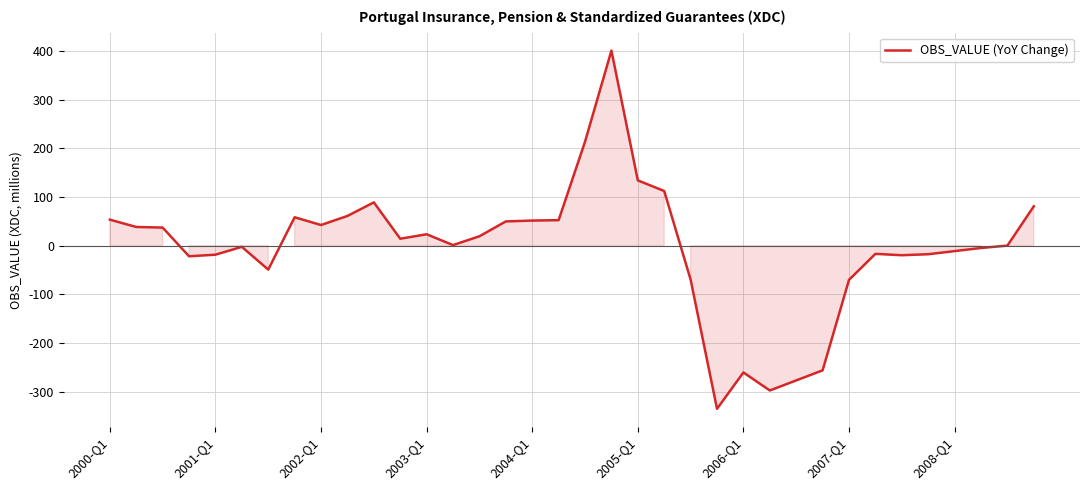

How many distinct data groups are displayed?

1